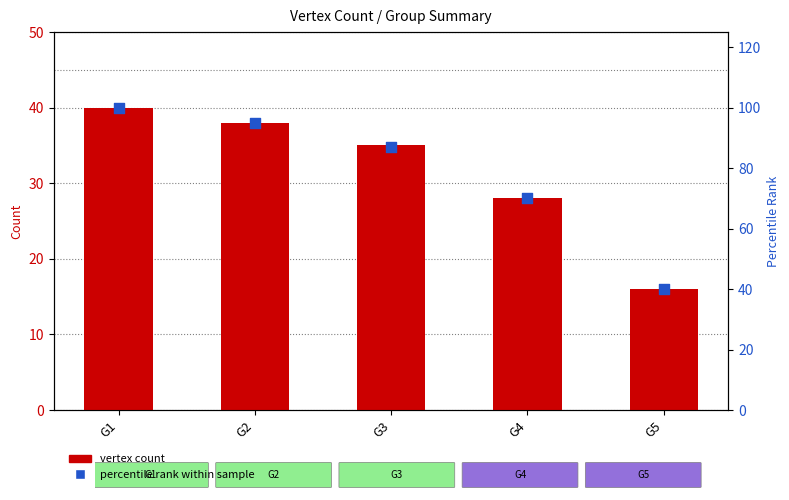

At how many categories does at least one series exceed 74?

3